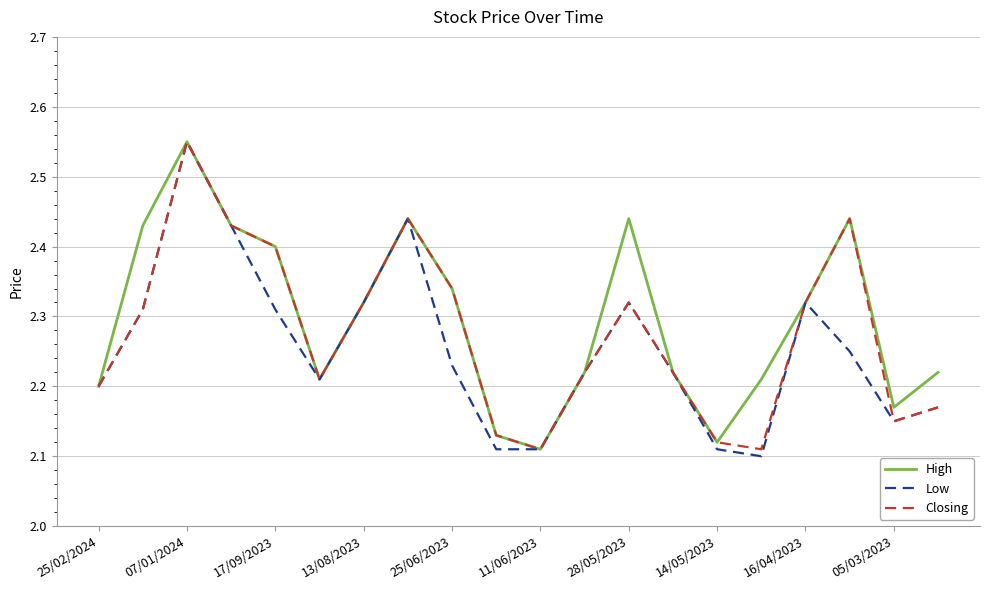

What is the label of the 3rd point from the right?

17